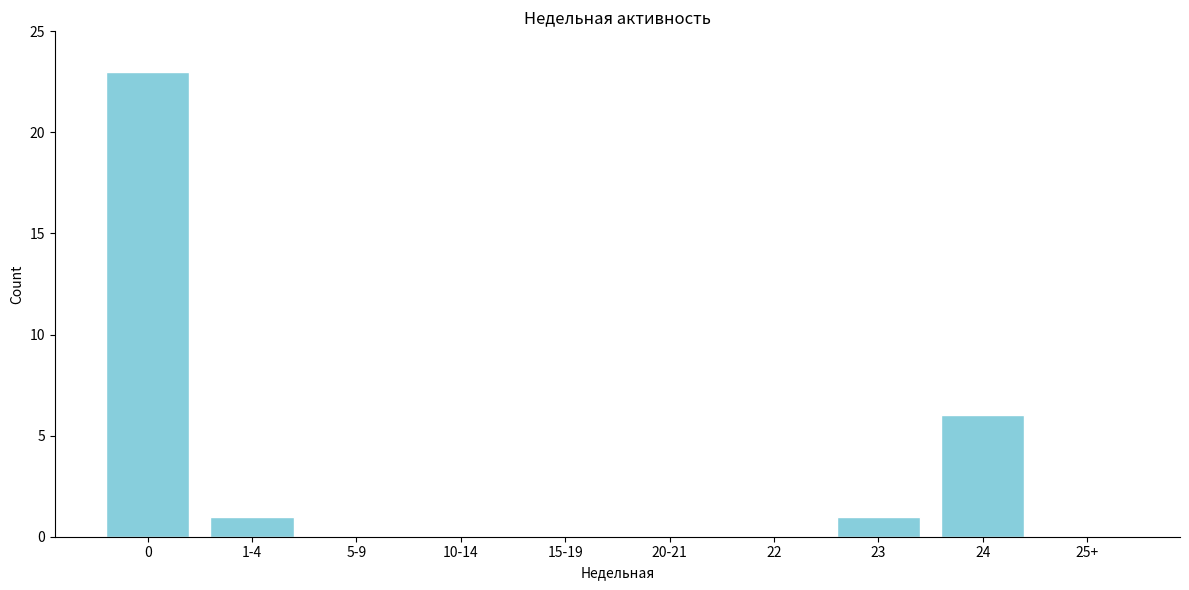

Reading left to right, extract all data points from this chart.

0=23	1-4=1	5-9=0	10-14=0	15-19=0	20-21=0	22=0	23=1	24=6	25+=0